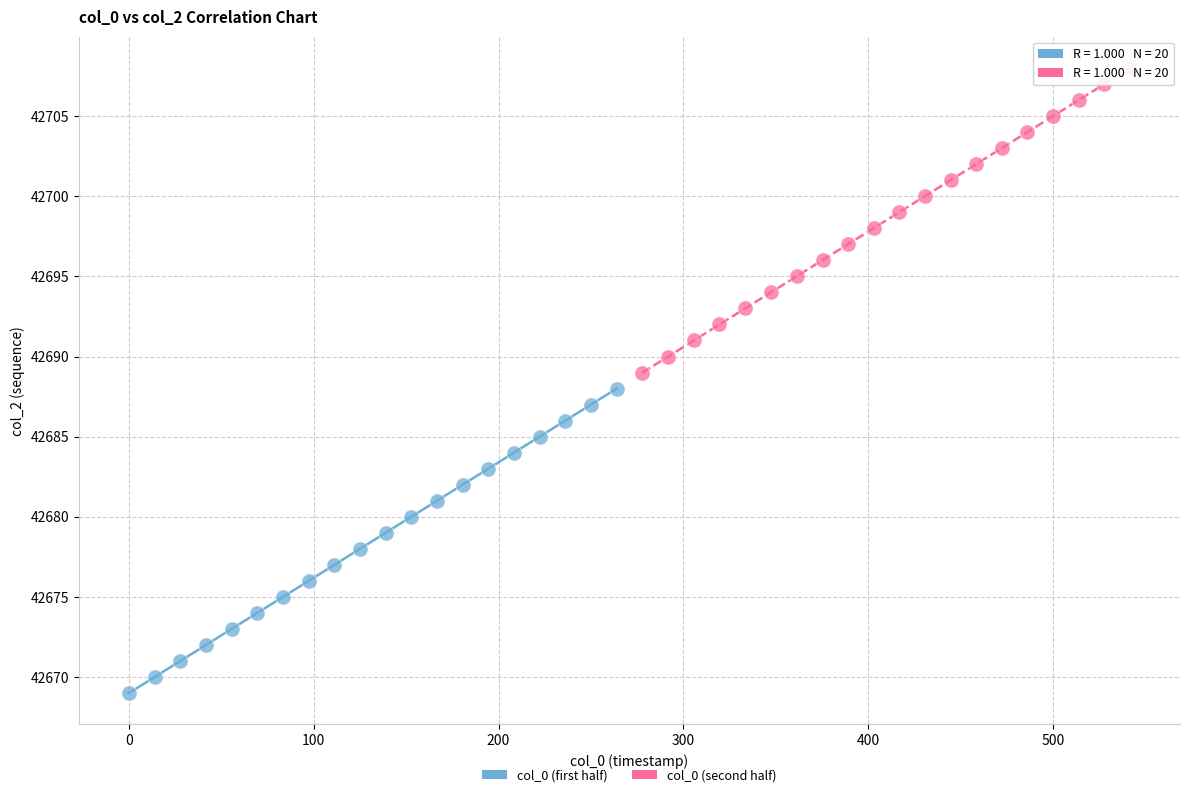

Which series contains the highest Y value?

col_0 (second half)